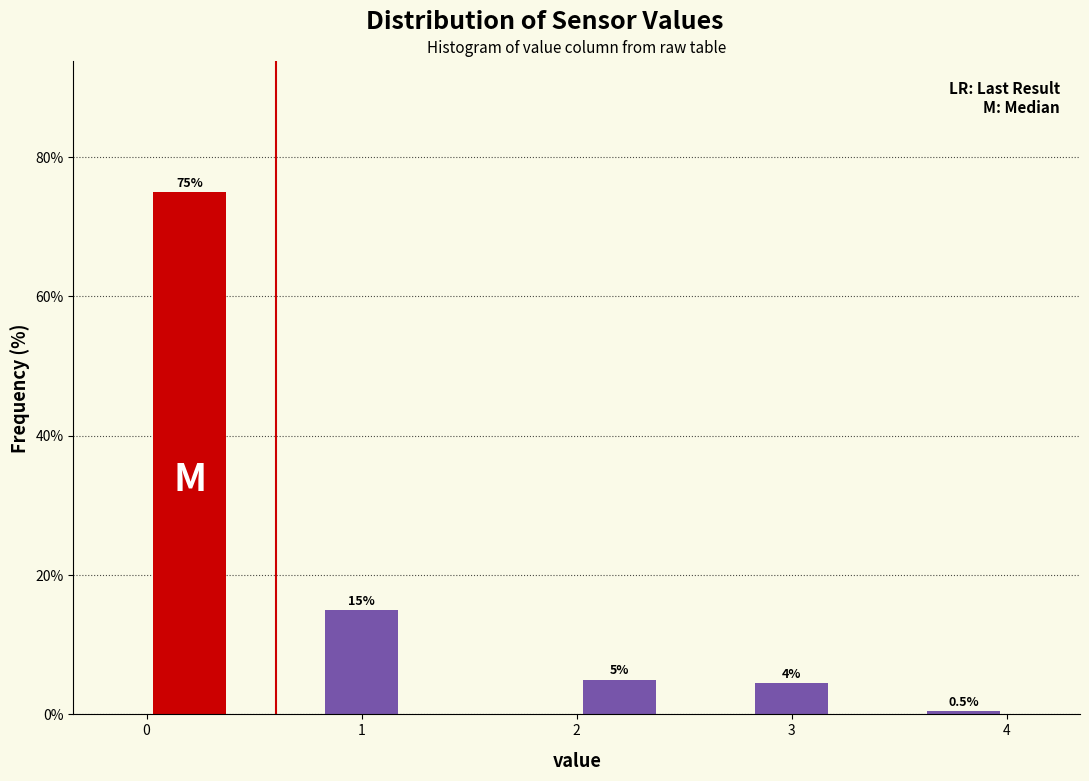

Over which range of the x-axis is the bar tallest?

0.0 to 0.4